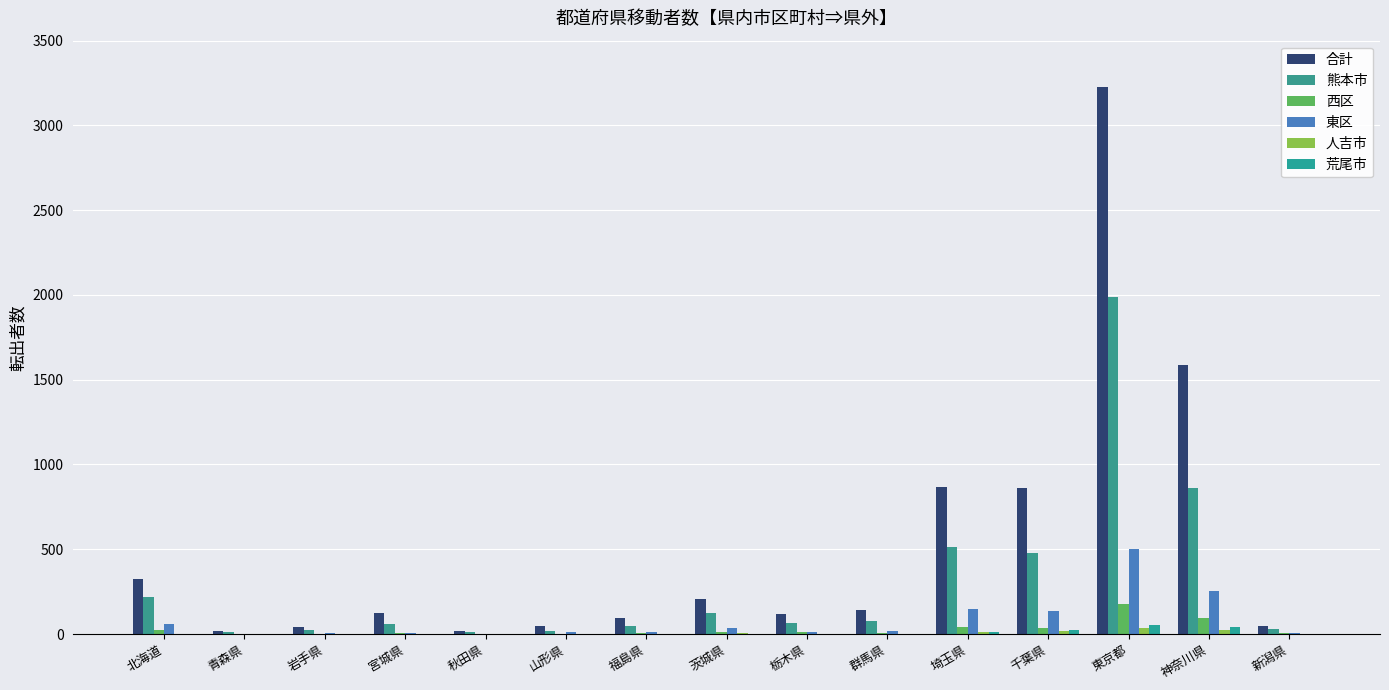

The value of 西区 at 青森県 is 0. True or false?

False